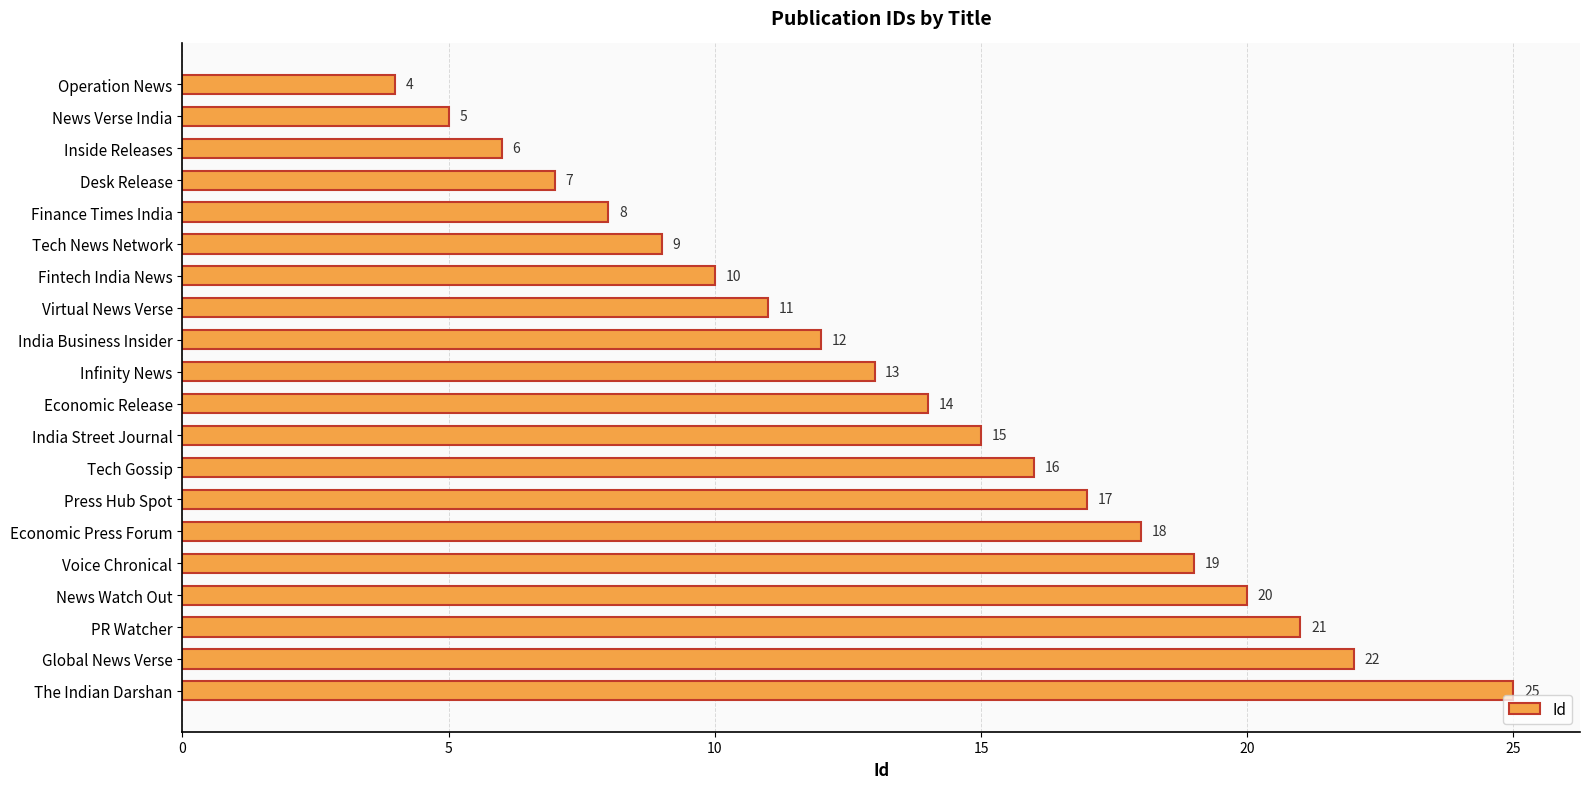

Reading top to bottom, what are all the values shown in this chart?

4	5	6	7	8	9	10	11	12	13	14	15	16	17	18	19	20	21	22	25